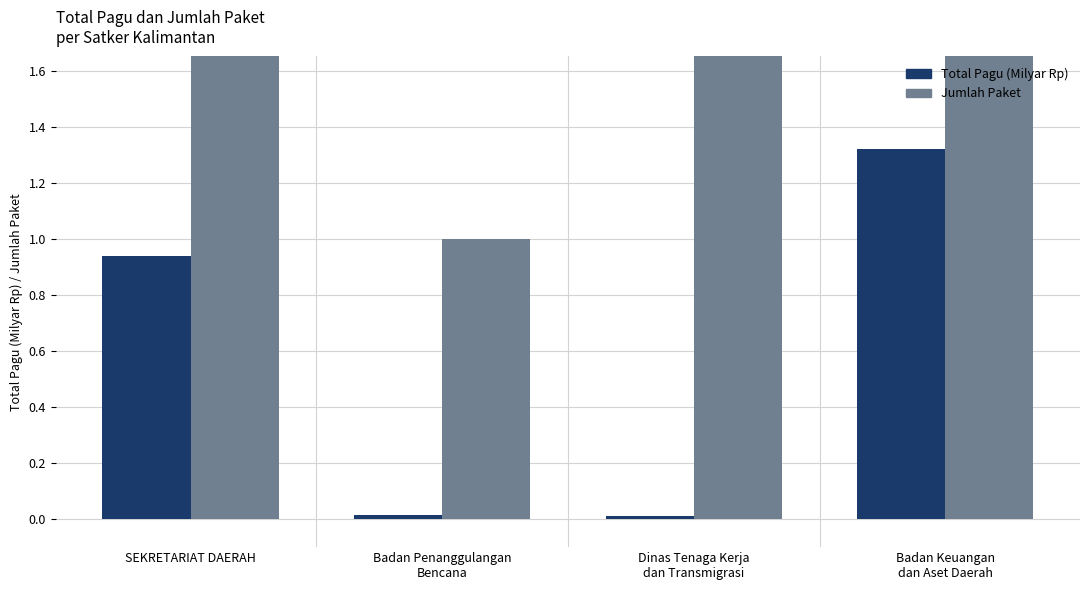

Reading left to right, extract all data points from this chart.

Total Pagu (Milyar Rp): 0.9	0.0	0.0	1.3
Jumlah Paket: 21.0	1.0	3.0	15.0